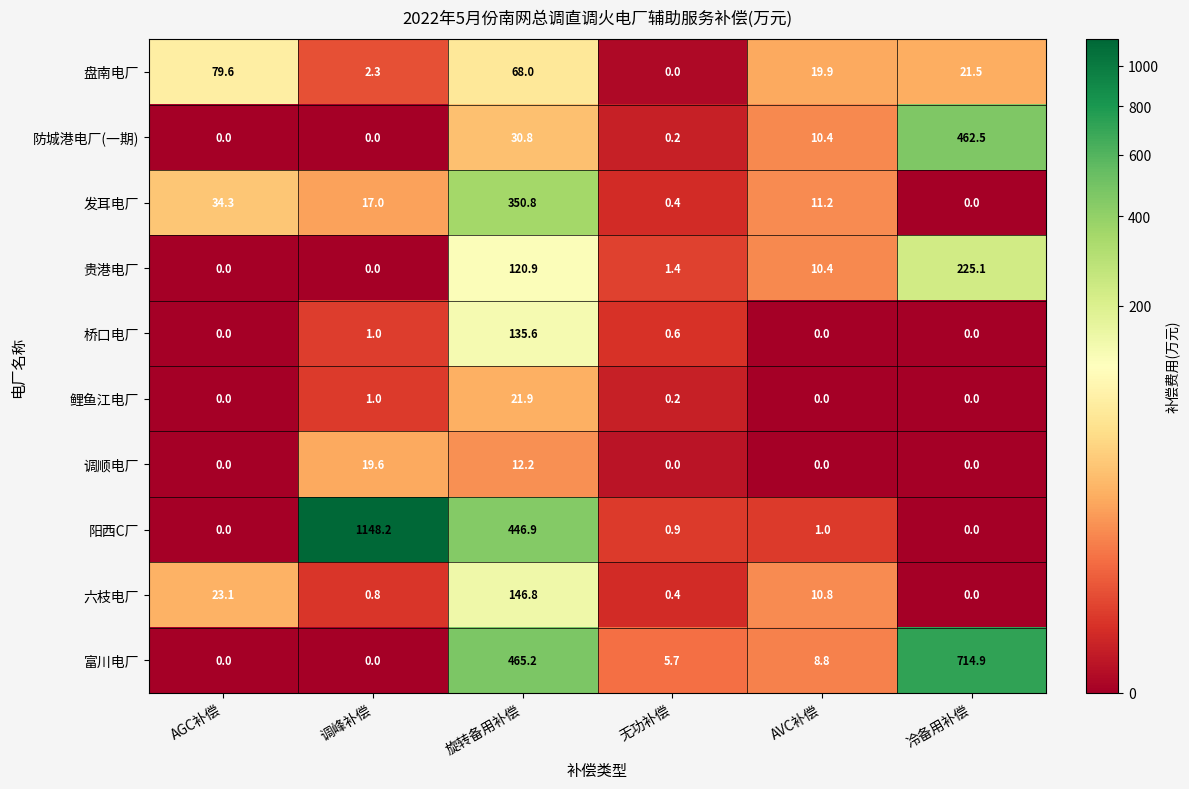

The value of 发耳电厂 at 无功补偿 is 0.4. True or false?

True